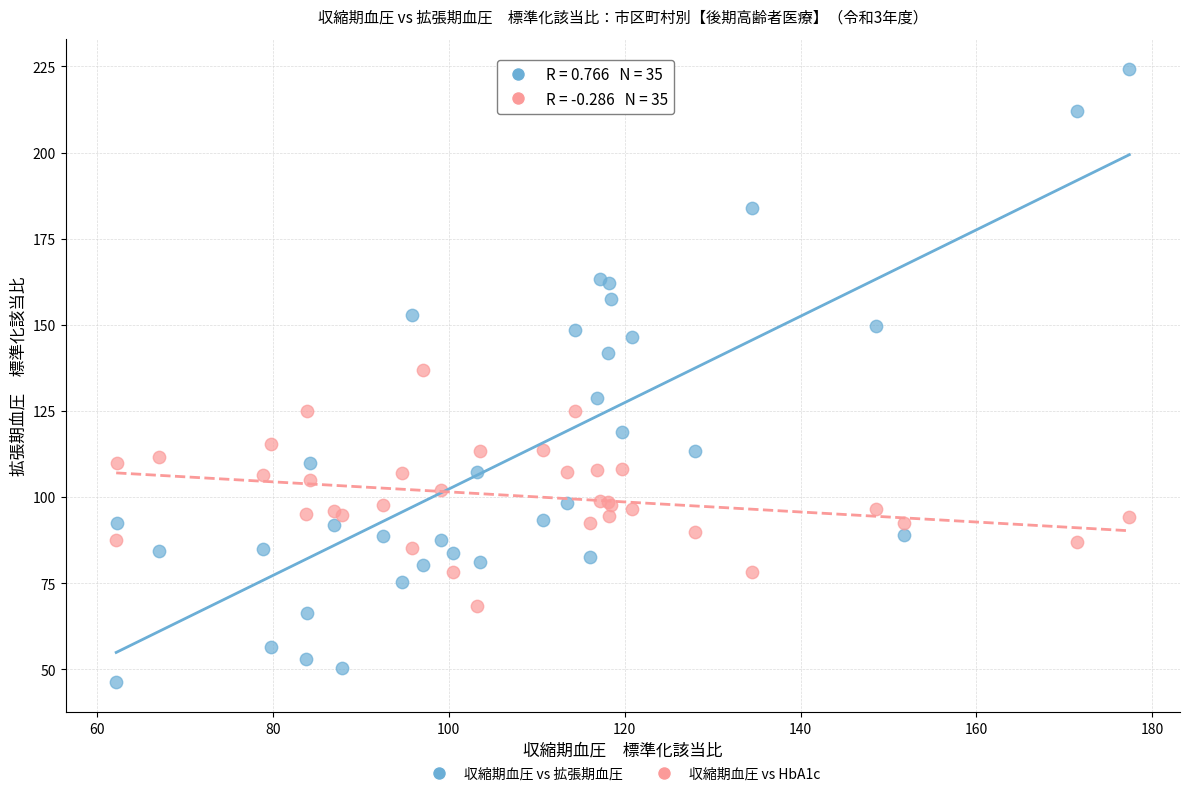

Which series contains the lowest Y value?

収縮期血圧 vs 拡張期血圧